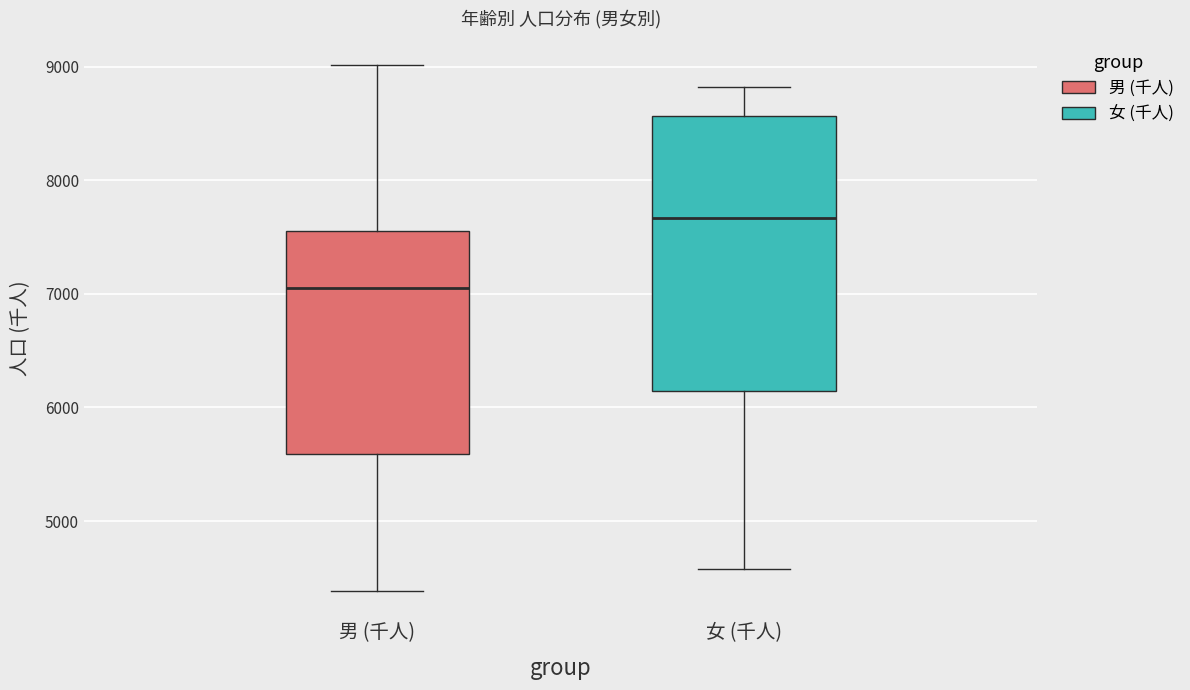

Reading left to right, transcribe this box plot: for each box, give where its median line is, the range the box spans, and where its two whiskers end, as read against the y-axis. The values are not printed on the chart, so give them approximately, as read against the axis.

男 (千人): median 7100, box 5600 to 7500, whiskers 4400 to 9000
女 (千人): median 7700, box 6100 to 8600, whiskers 4600 to 8800